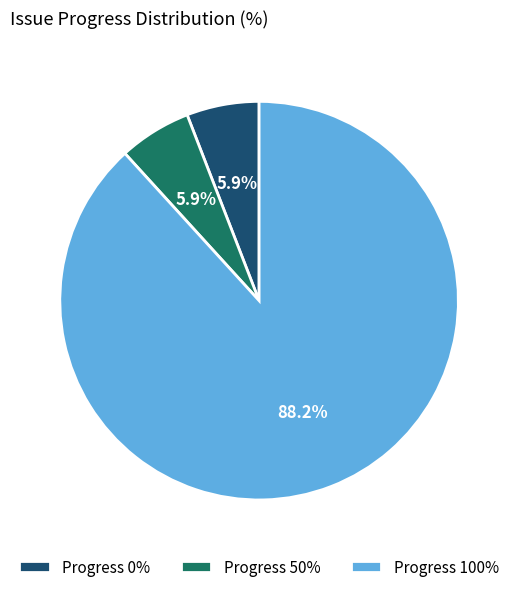

Does Progress 50% represent more than half of the total?

No